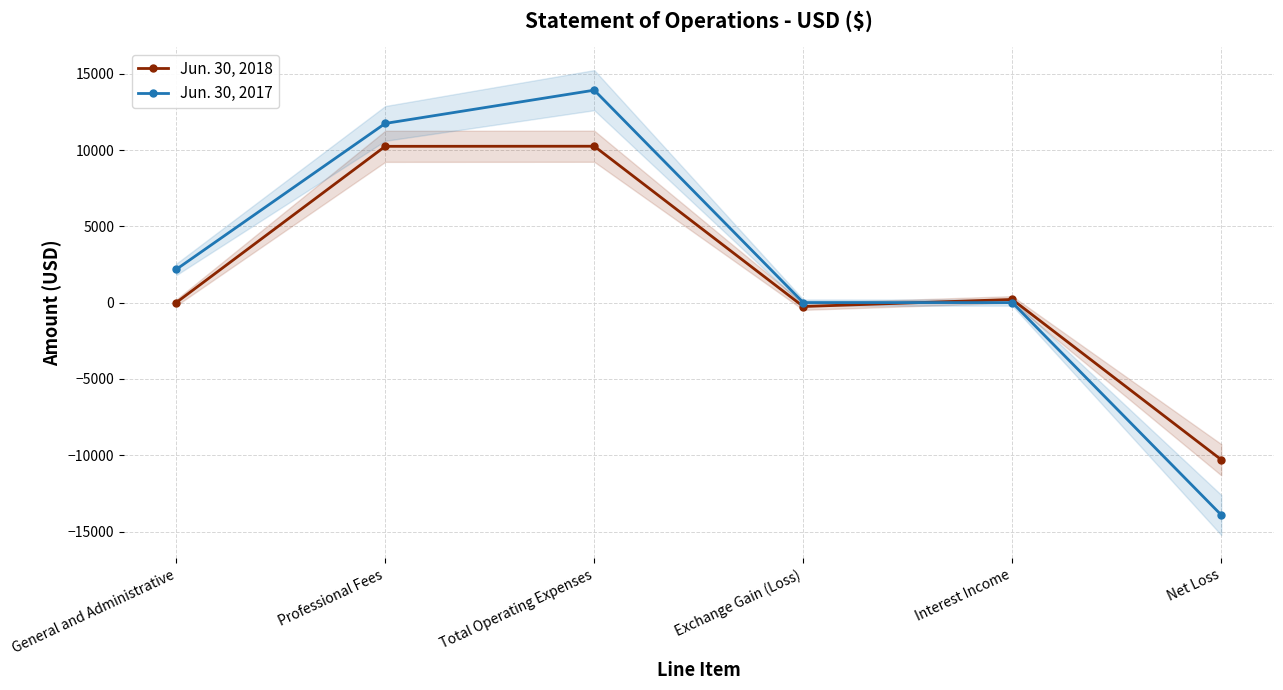

Which series has the widest spread of values?

Jun. 30, 2017